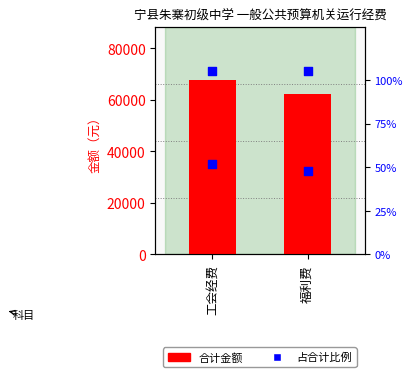

Which series has the largest total across all categories?

合计（元）